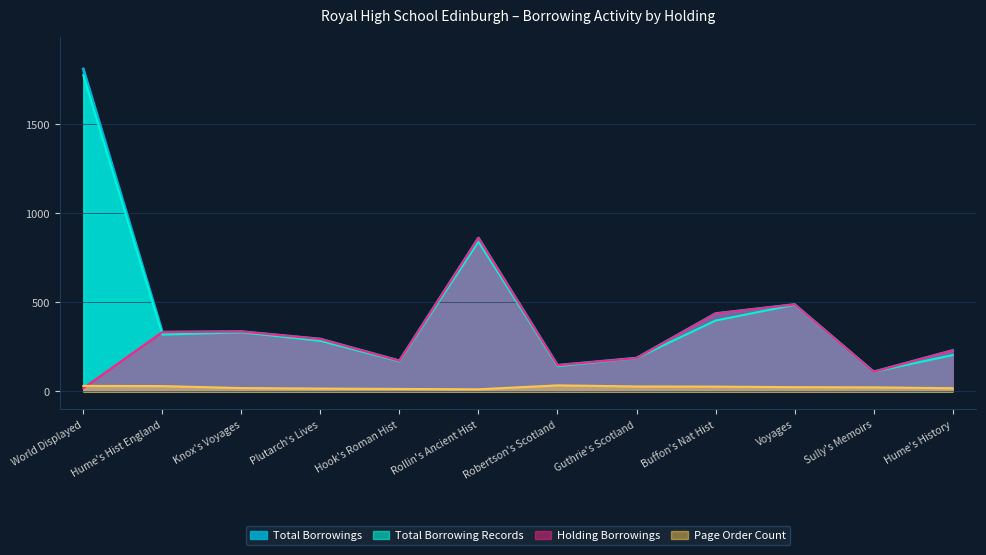

At which category is the sum across all series the highest?

World Displayed